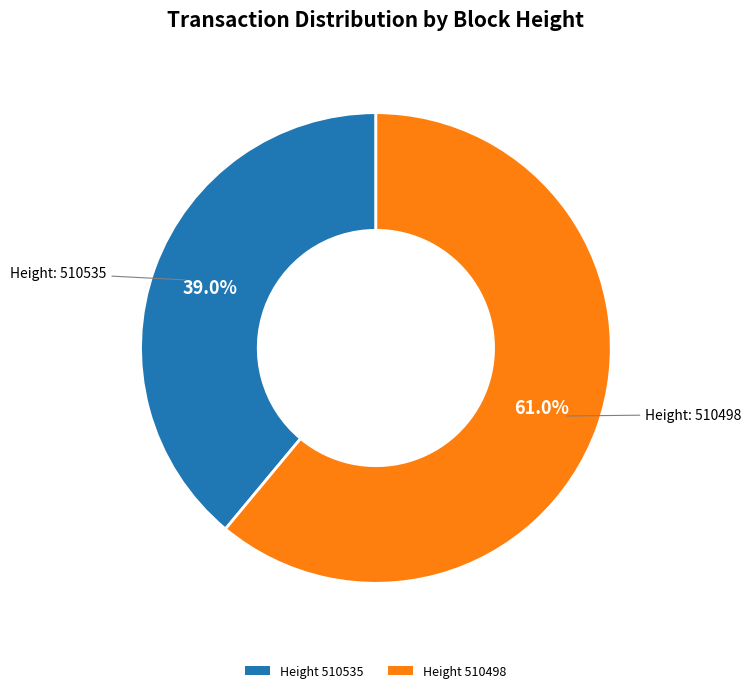

How many slices are in this pie chart?

2